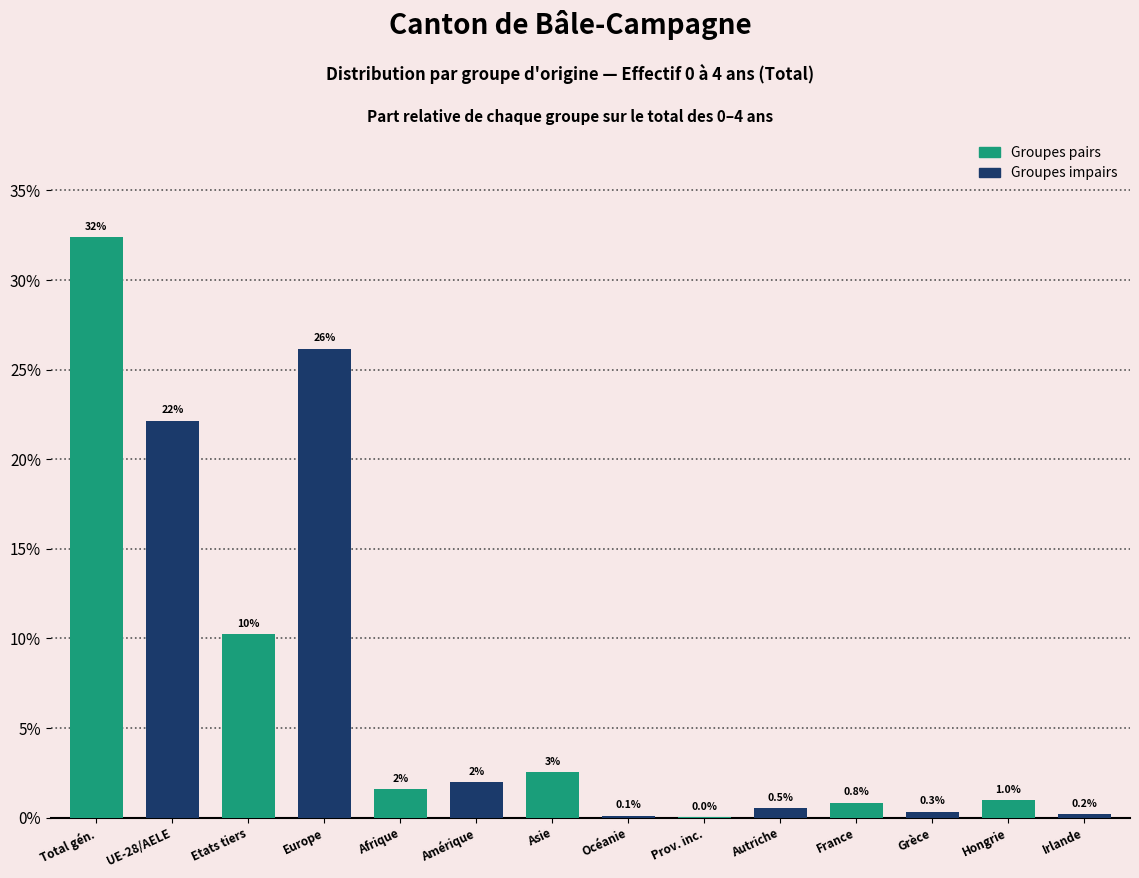

Which has a higher value, Asie or Etats tiers?

Etats tiers